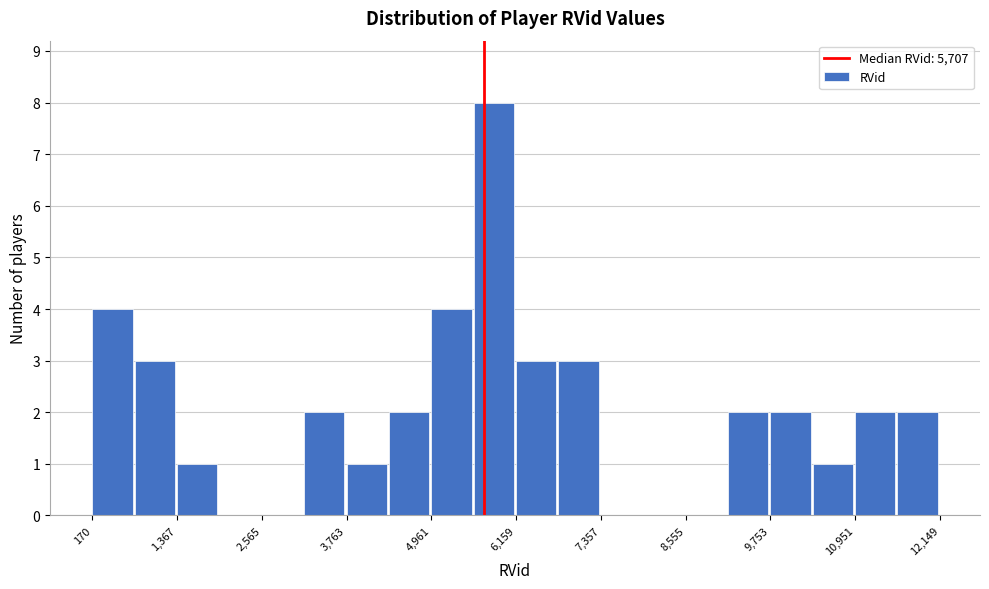

Around what value on the x-axis is the tallest bar? Give the approximate position of its centre, as read against the axis.

5800